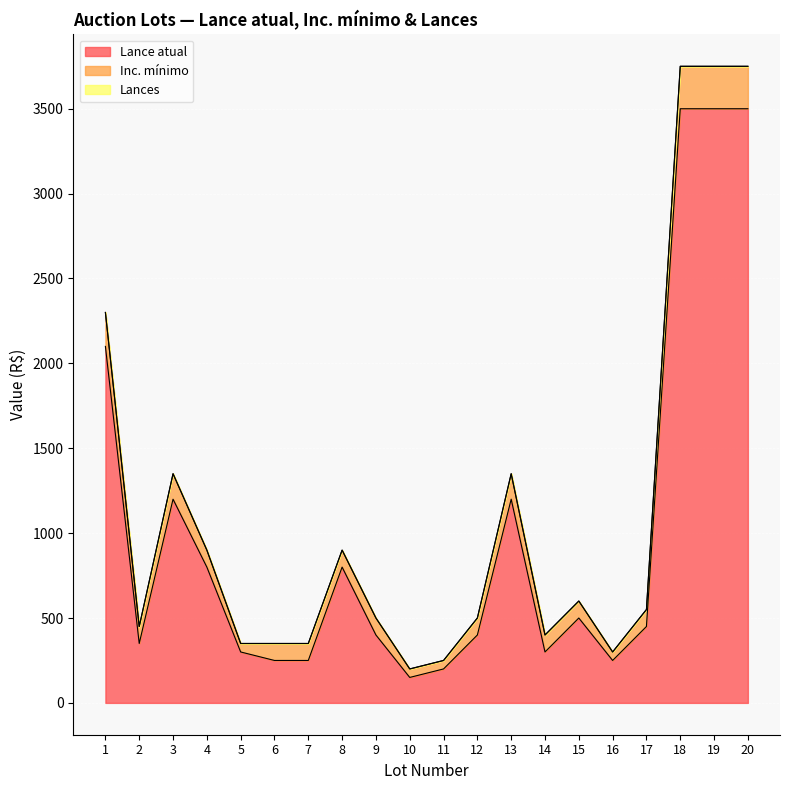

What is the spread (max minus min) of values at 6?

250